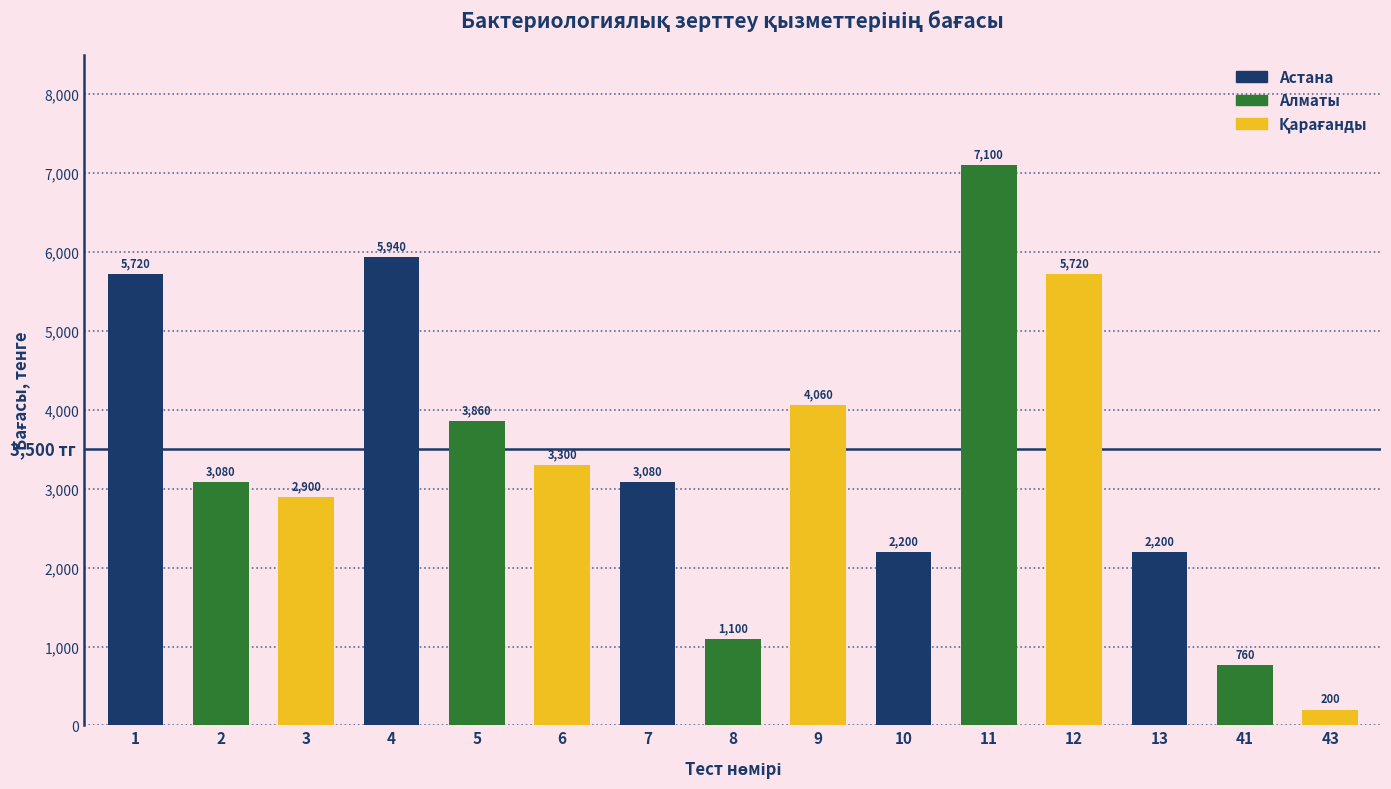

What is the smallest value displayed?

200